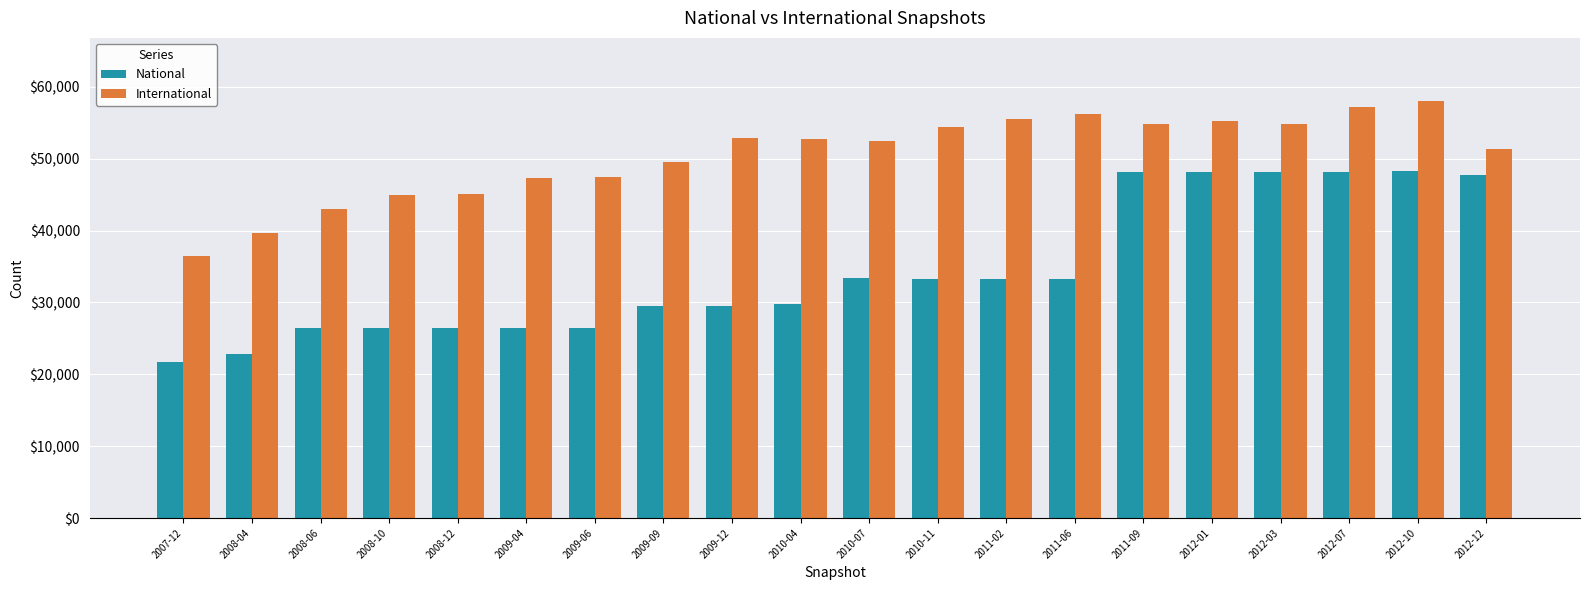

What is the sum of all International values?

1009047